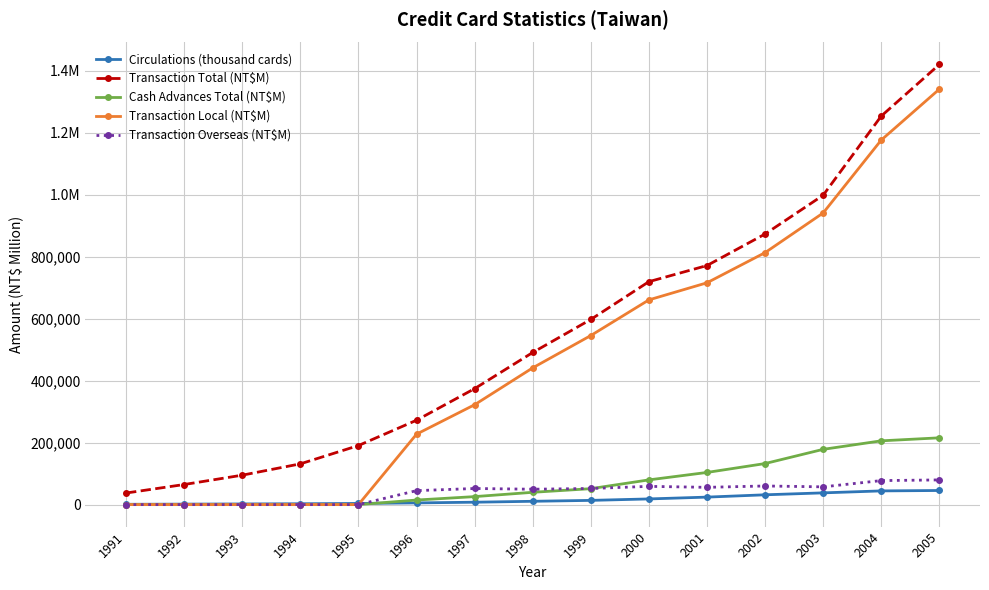

Between 1991 and 1999, which is larger?

1999